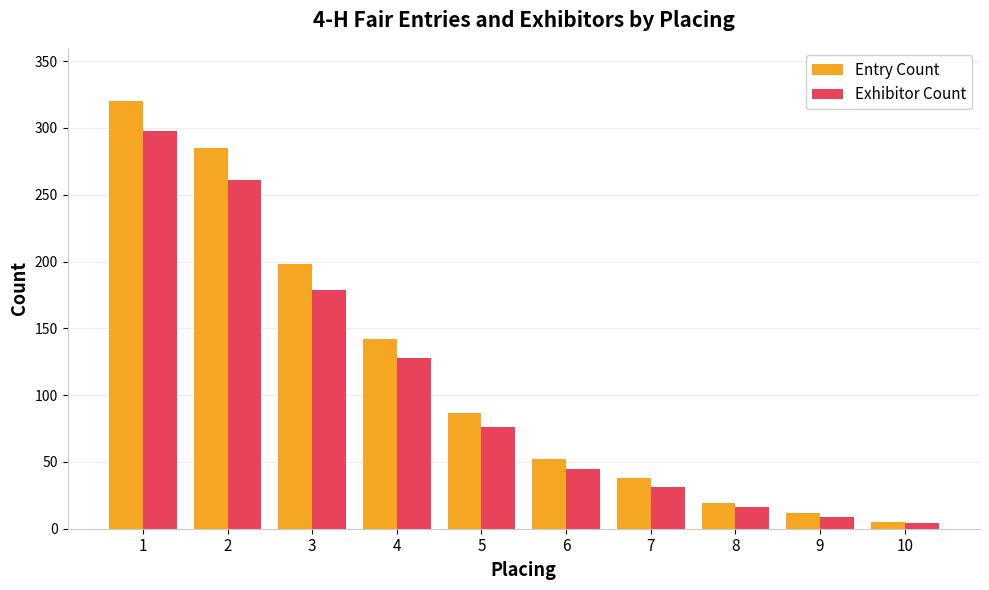

How many bars are there in each group?

2